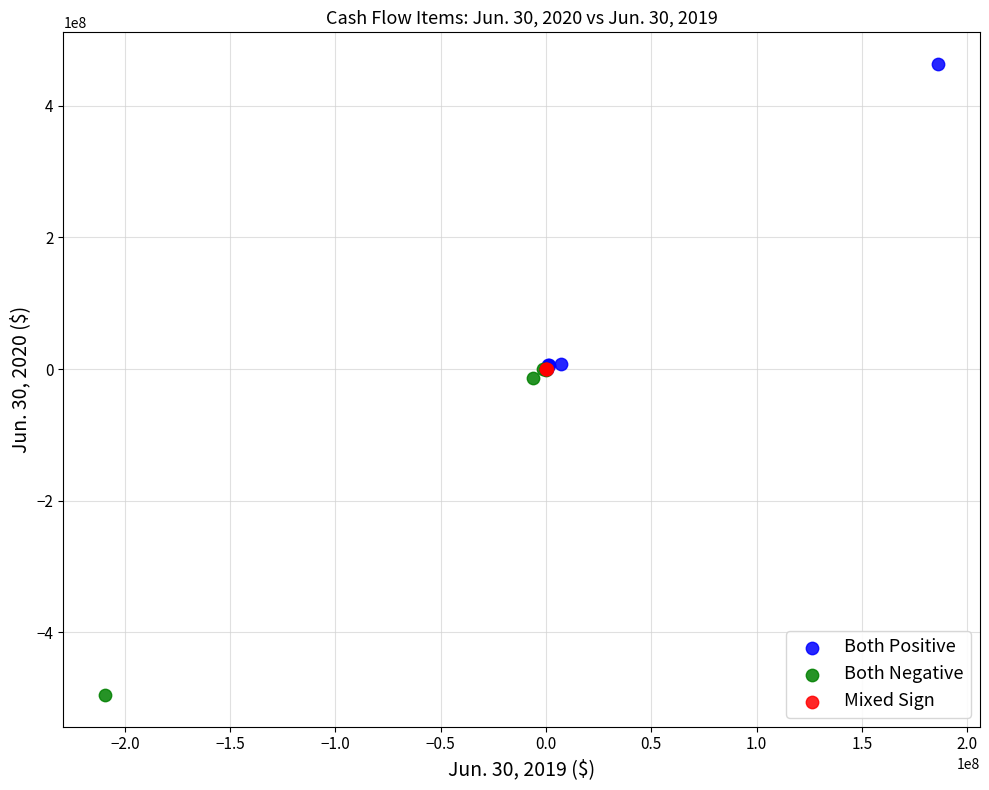

Which series contains the lowest Y value?

Both Negative